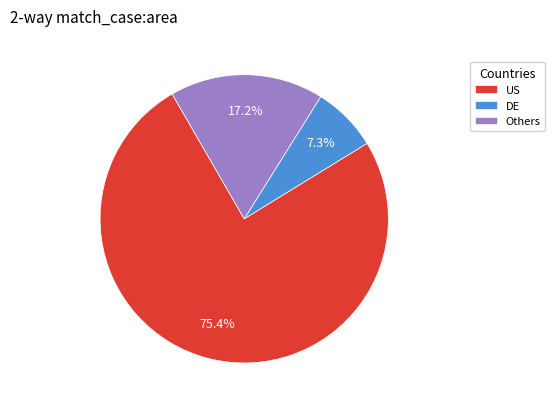

Rank the categories by value from highest to lowest.

US, Others, DE